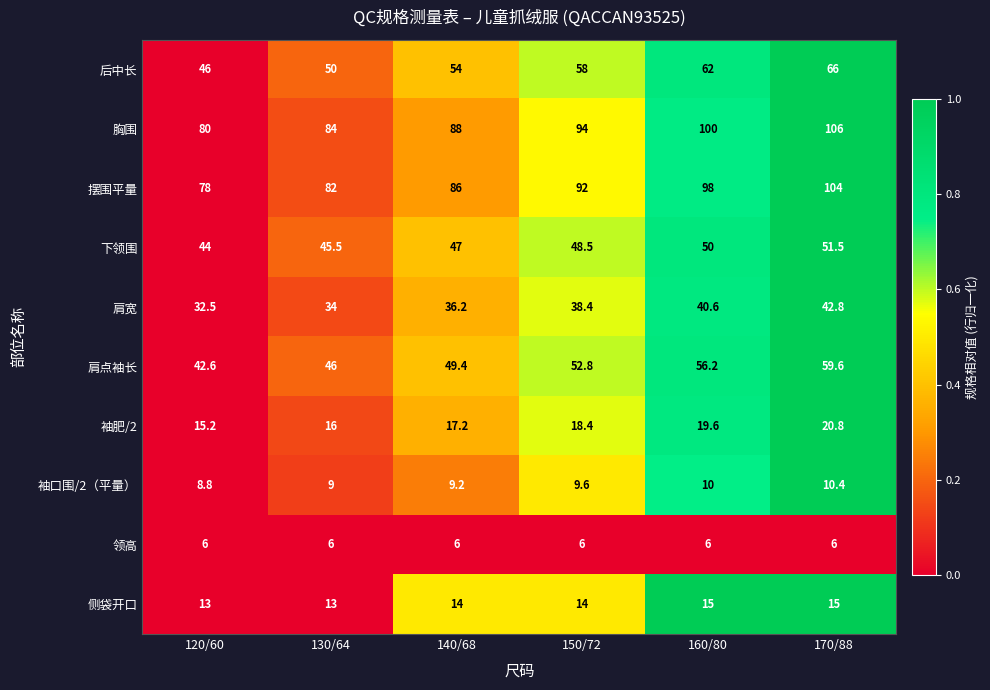

The value of 下领围 at 130/64 is 24.2. True or false?

False